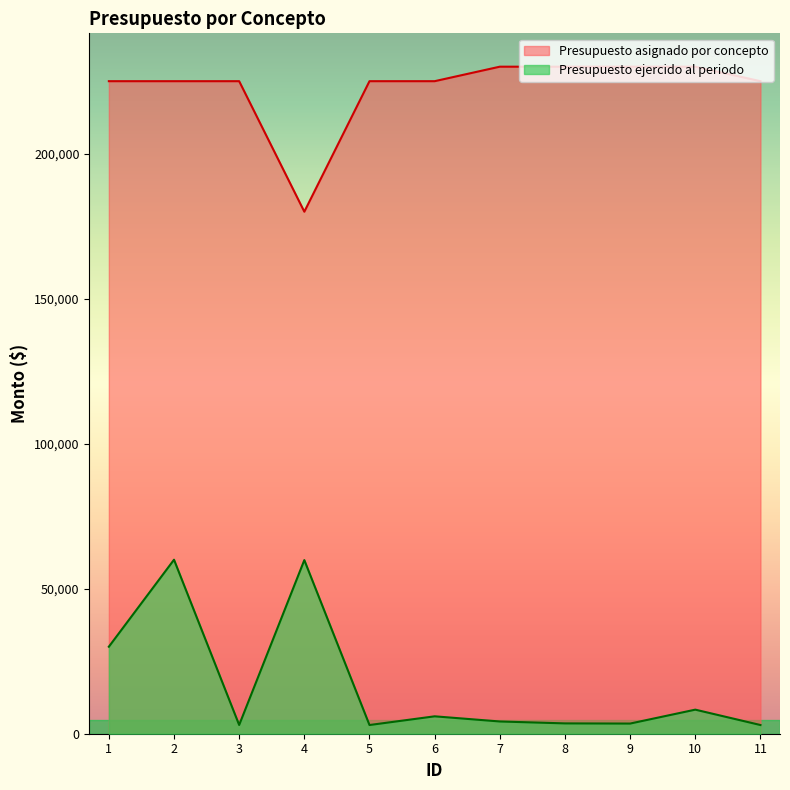

Is the value of Presupuesto ejercido al periodo at 1 greater than the value of Presupuesto asignado por concepto at 7?

No